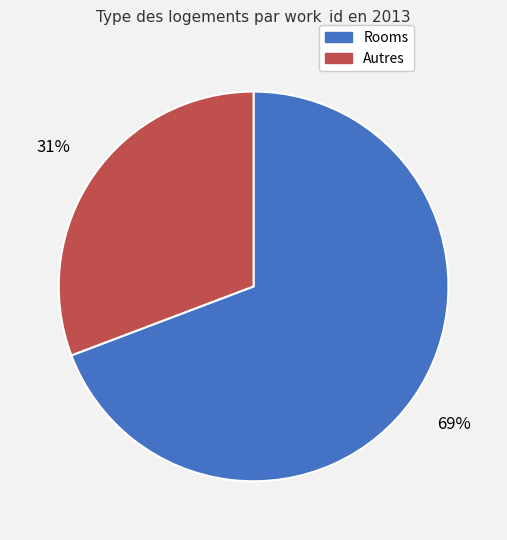

To the nearest percent, what is the average slice percentage?

50%